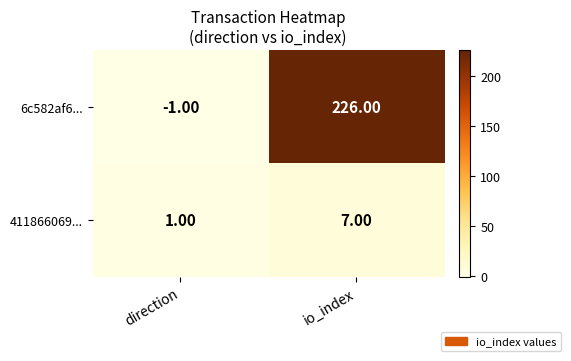

Rank the series by their maximum value, from lowest to highest.

411866069..., 6c582af6...